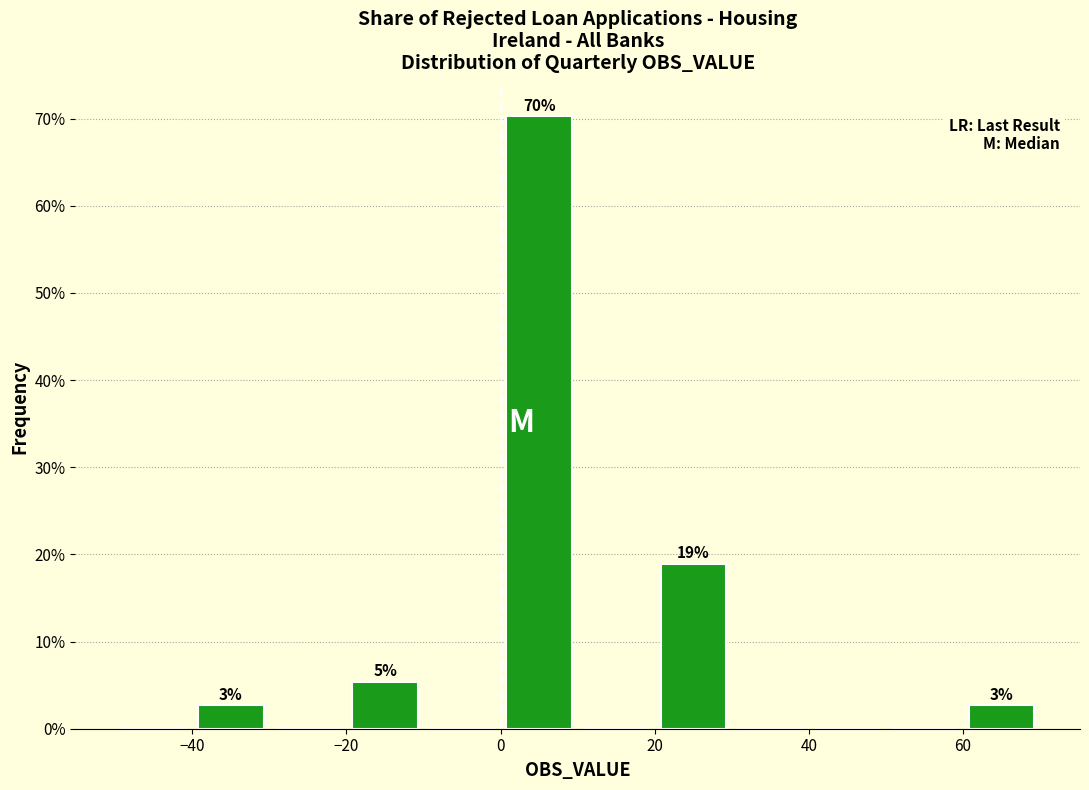

Which range on the x-axis has the tallest bar?

0 to 10